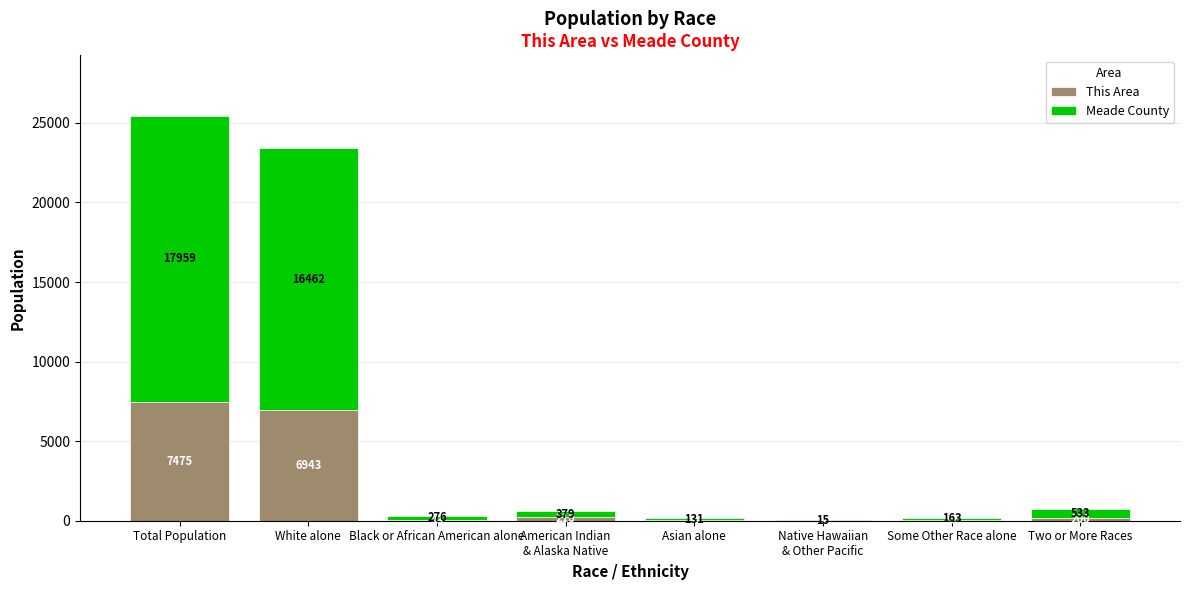

What is the total value across all series at American Indian
& Alaska Native?

597